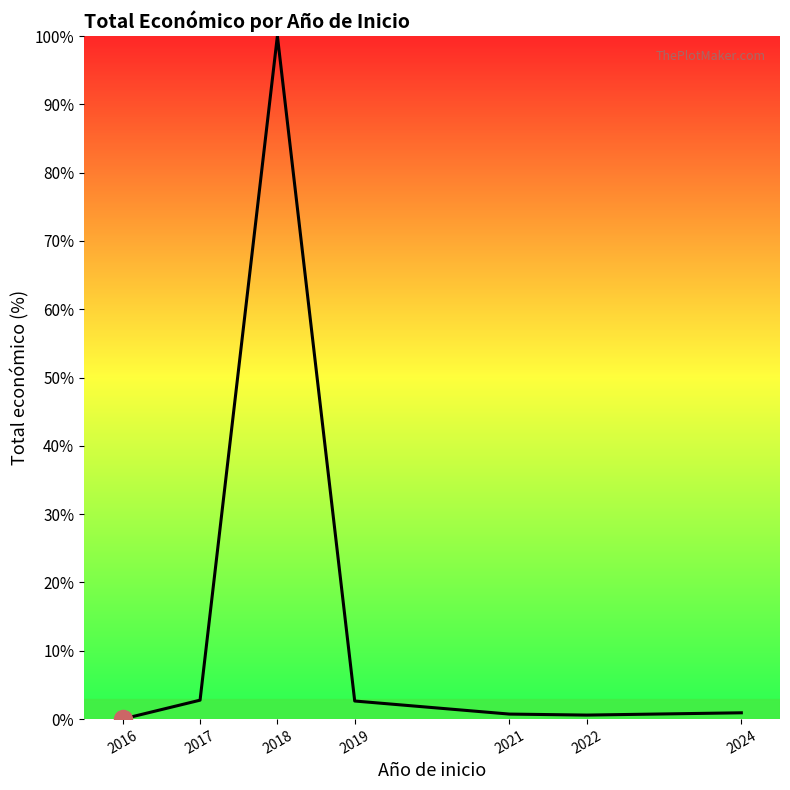

Which category has the highest value across all series?

2018